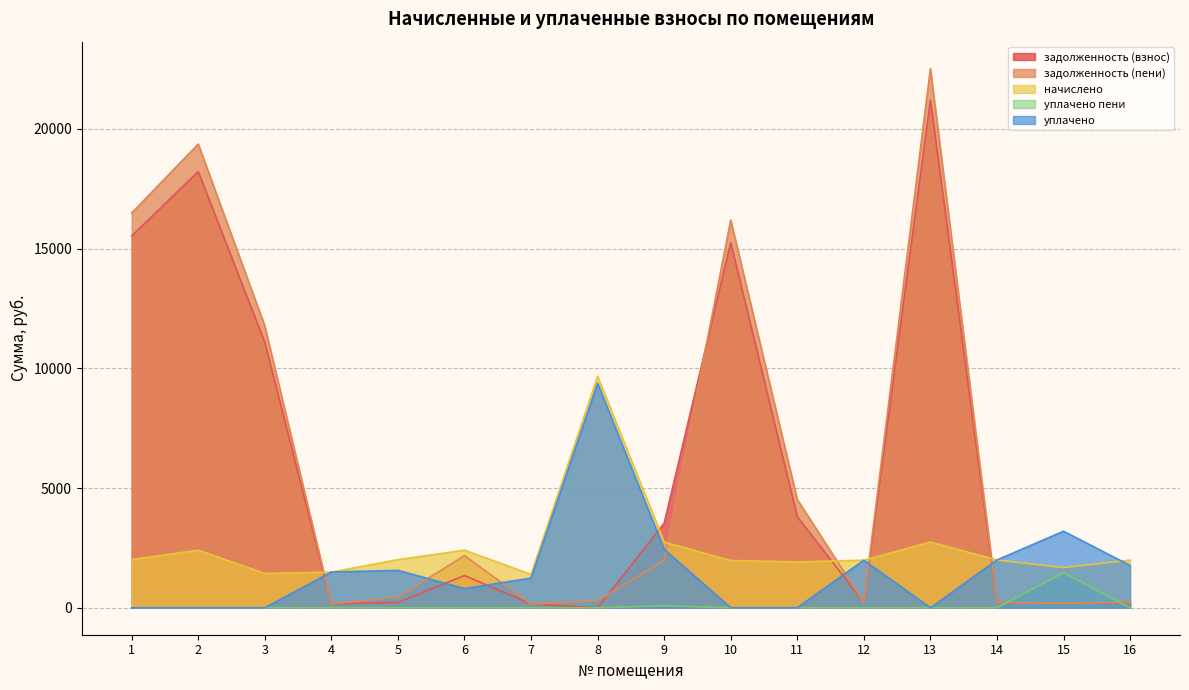

Reading right to left, extract all data points from this chart.

задолженность (взнос): 221.3	186.6	221.8	21204.5	220.8	3801.9	15249.7	3531.6	0.0	154.9	1345.5	223.3	165.3	11084.2	18216.5	15525.1
задолженность (пени): 226.1	186.6	221.8	22516.4	220.8	4519.9	16193.2	1976.7	293.0	154.9	2174.5	446.5	160.7	11770.0	19366.5	16485.6
начислено: 1991.4	1679.6	1995.8	2744.3	1986.9	1915.7	1973.6	2744.3	9670.3	1394.5	2405.7	2009.2	1488.0	1434.5	2405.7	2009.2
уплачено пени: 0.0	1462.2	0.3	0.0	0.0	0.0	0.0	82.2	0.0	0.0	1.2	0.1	0.0	0.0	0.0	0.0
уплачено: 1765.3	3197.2	1995.8	0.0	1986.9	0.0	0.0	2439.6	9377.3	1238.8	801.9	1562.8	1492.6	0.0	0.0	0.0